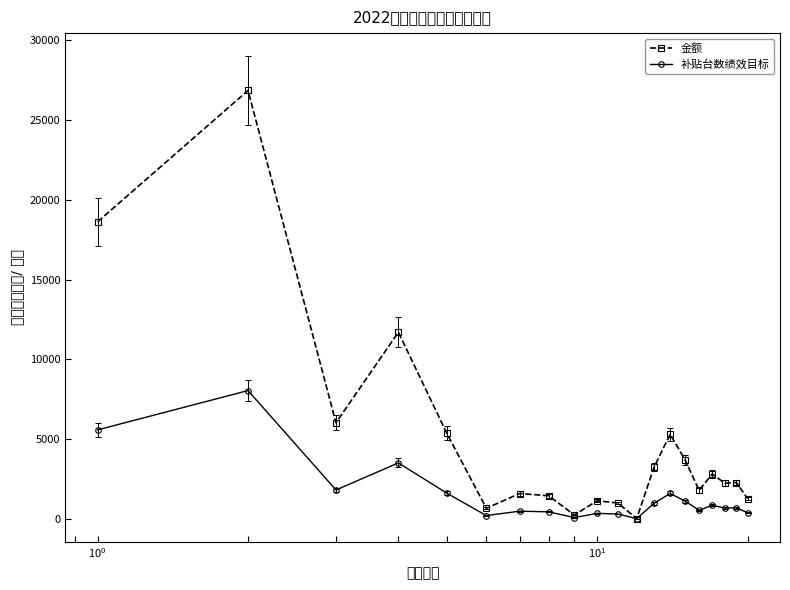

List the series in order of their peak value, lowest first.

补贴台数绩效目标, 金额